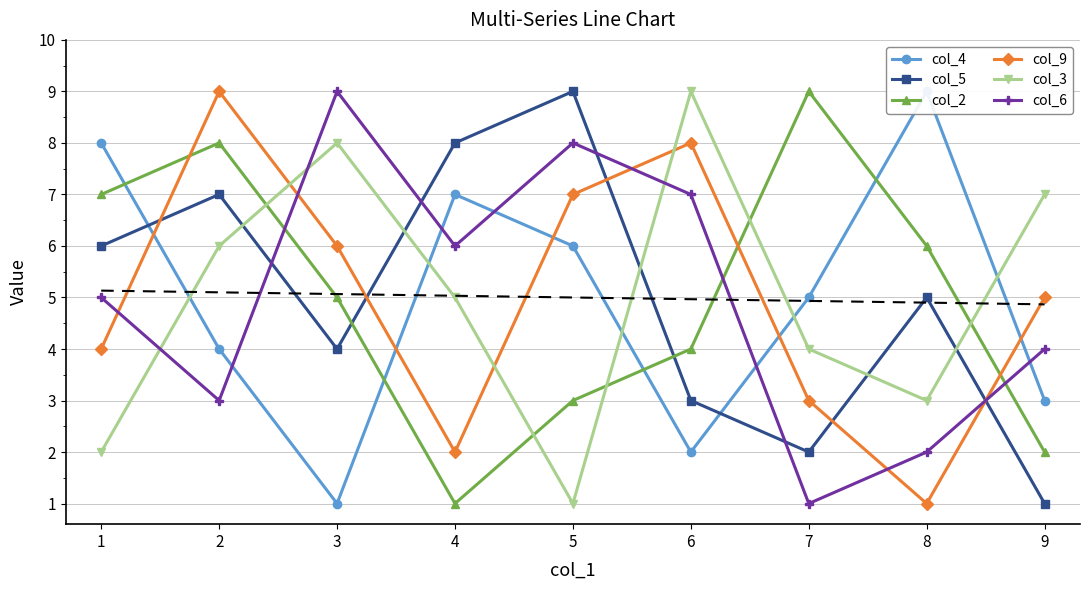

Reading right to left, extract all data points from this chart.

col_4: 9=3	8=9	7=5	6=2	5=6	4=7	3=1	2=4	1=8
col_5: 9=1	8=5	7=2	6=3	5=9	4=8	3=4	2=7	1=6
col_2: 9=2	8=6	7=9	6=4	5=3	4=1	3=5	2=8	1=7
col_9: 9=5	8=1	7=3	6=8	5=7	4=2	3=6	2=9	1=4
col_3: 9=7	8=3	7=4	6=9	5=1	4=5	3=8	2=6	1=2
col_6: 9=4	8=2	7=1	6=7	5=8	4=6	3=9	2=3	1=5